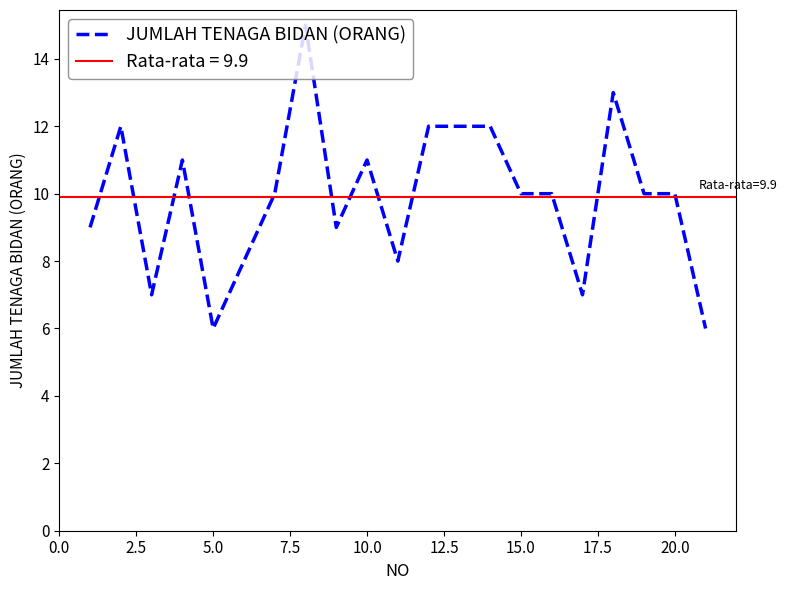

How many interior local peaks (higher than both neighbors) does the data have?

5